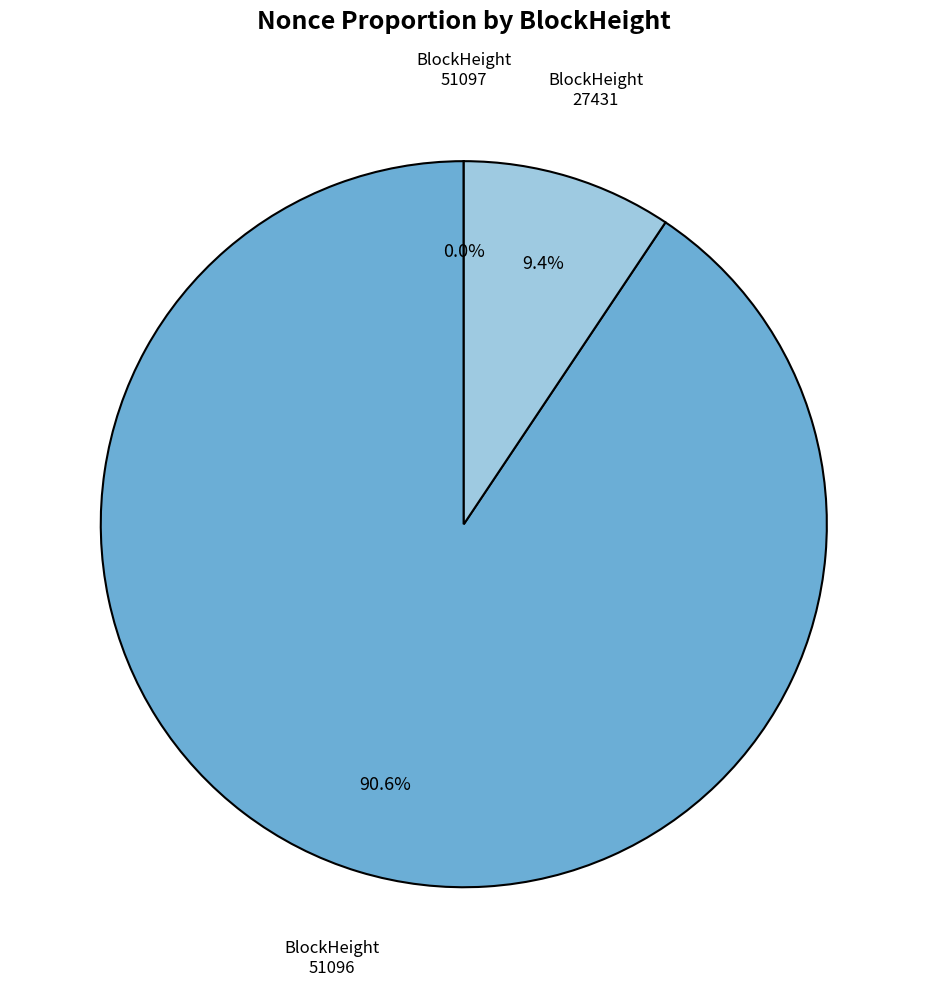

To the nearest percent, what is the average slice percentage?

33%